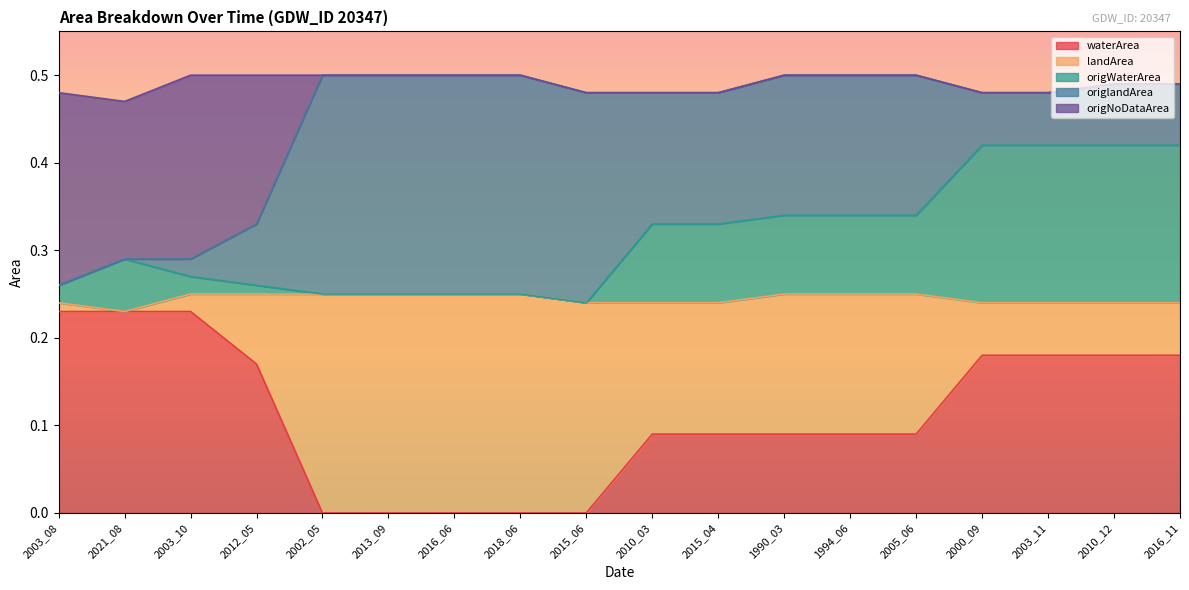

True or false: origWaterArea has more than 2 points higher than both neighbors.

False